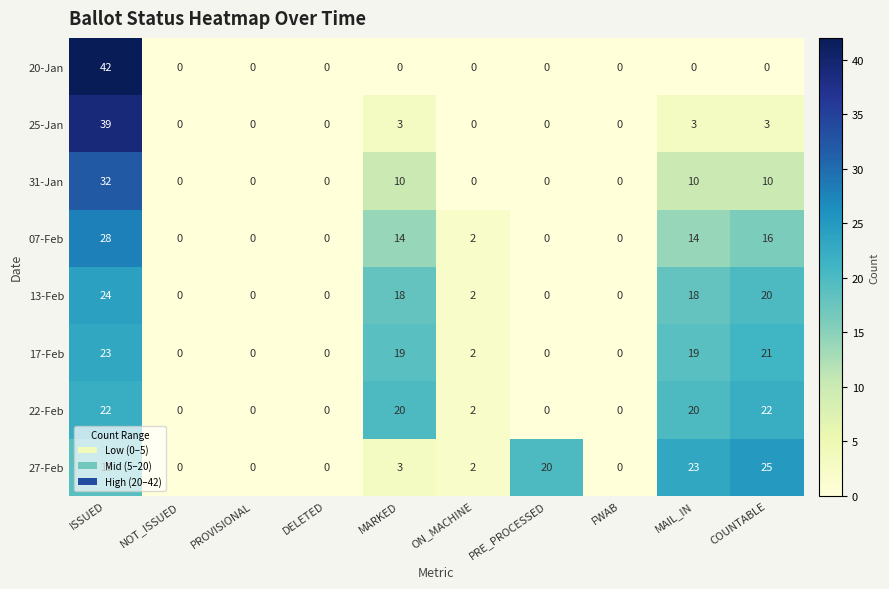

List the series in order of their peak value, lowest first.

22-Feb, 17-Feb, 13-Feb, 27-Feb, 07-Feb, 31-Jan, 25-Jan, 20-Jan